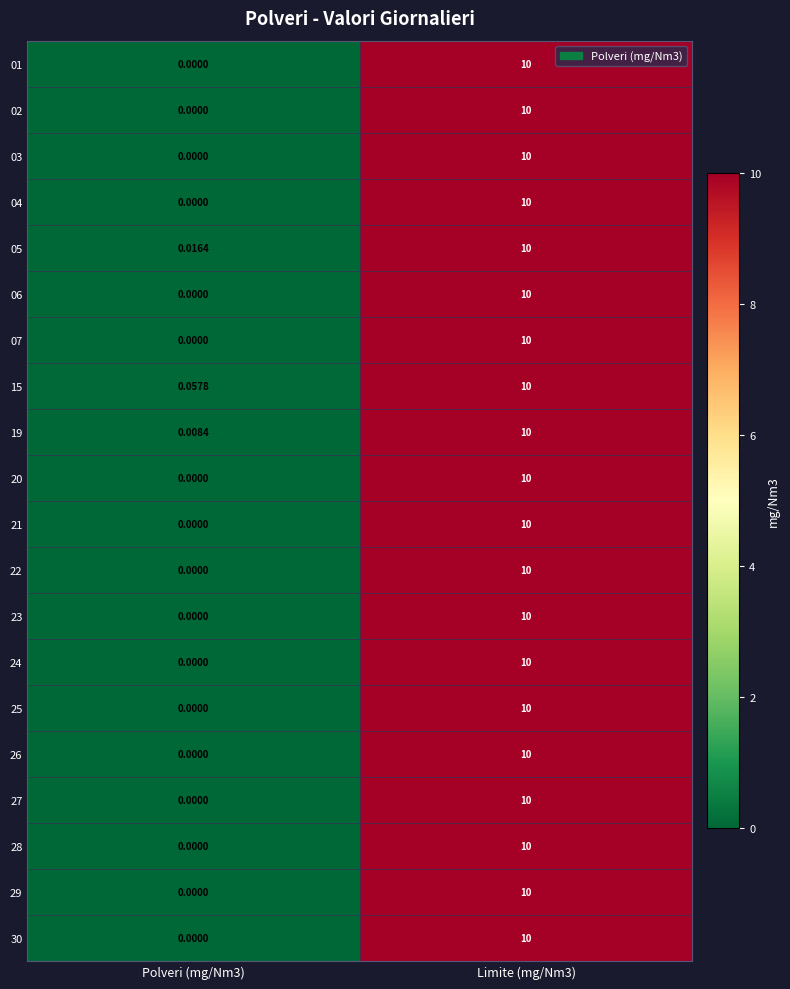

How many values in the 15 series are below 10?

1